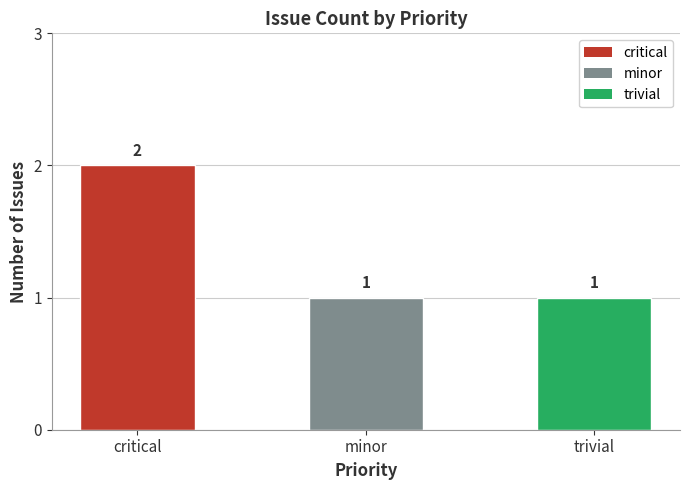

Count the values in the range 1 to 2.

3